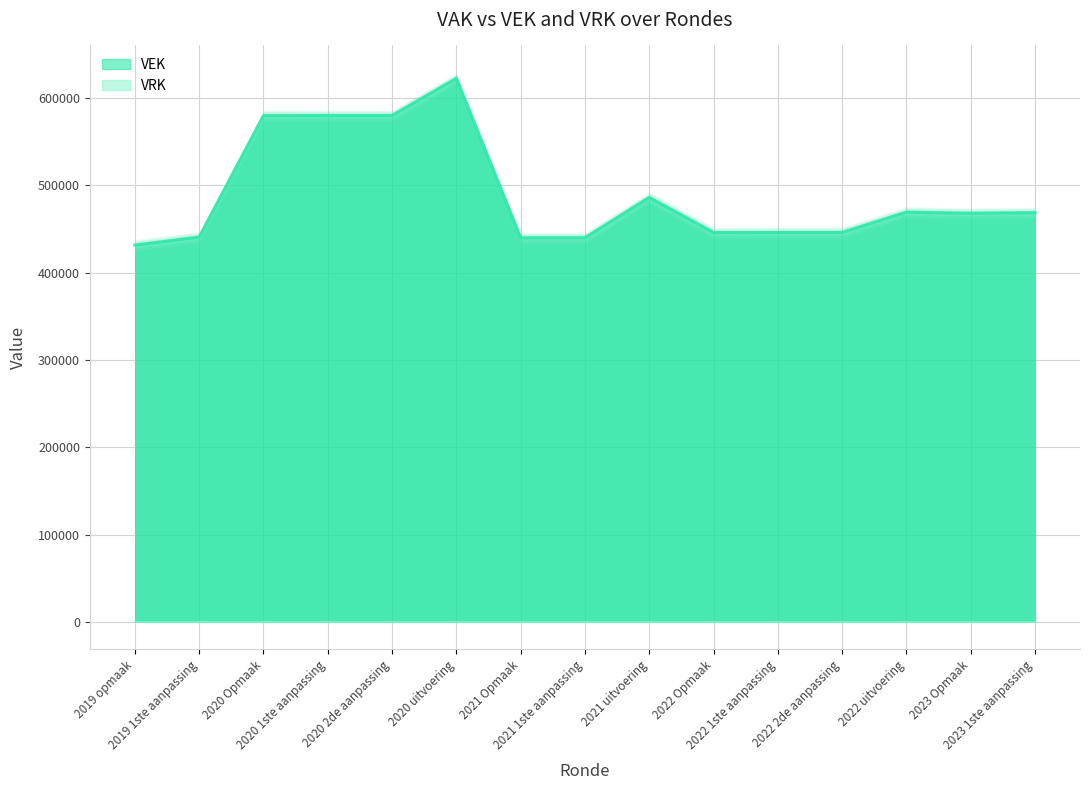

What is the sum of all values?

7344825